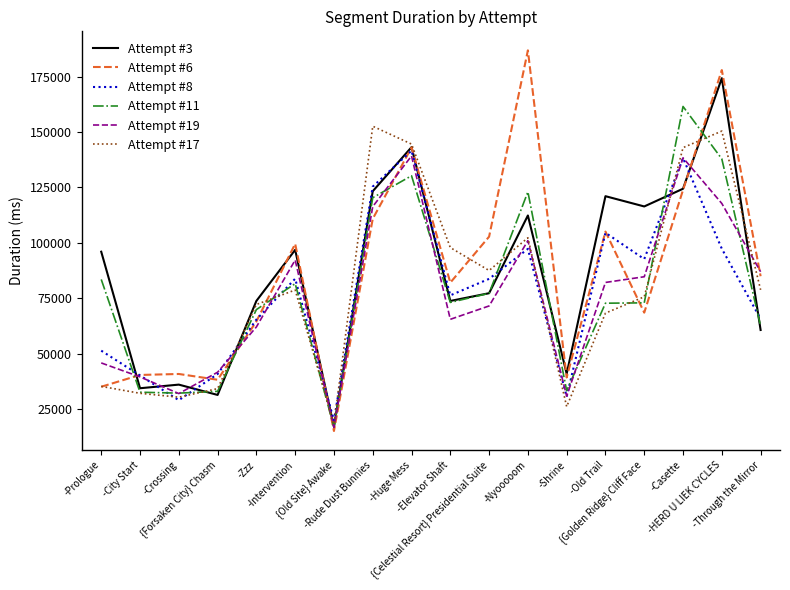

At which label does Attempt #3 reach its peak?

-HERD U LIEK CYCLES